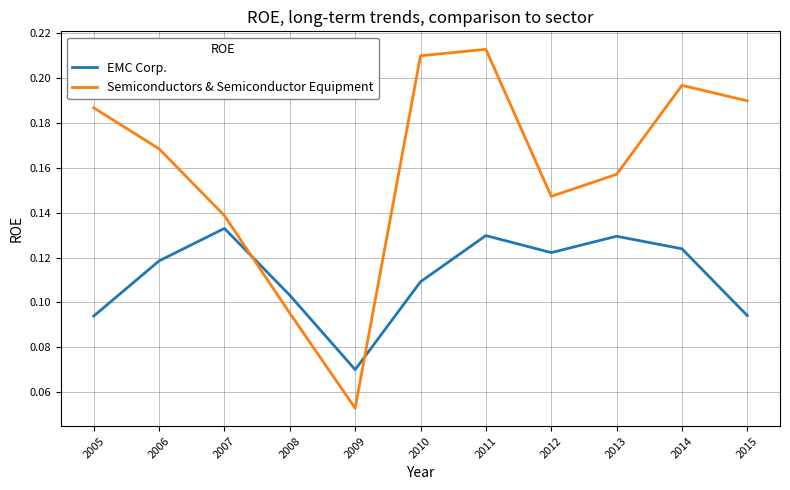

What are all the series names shown in the legend?

EMC Corp., Semiconductors & Semiconductor Equipment